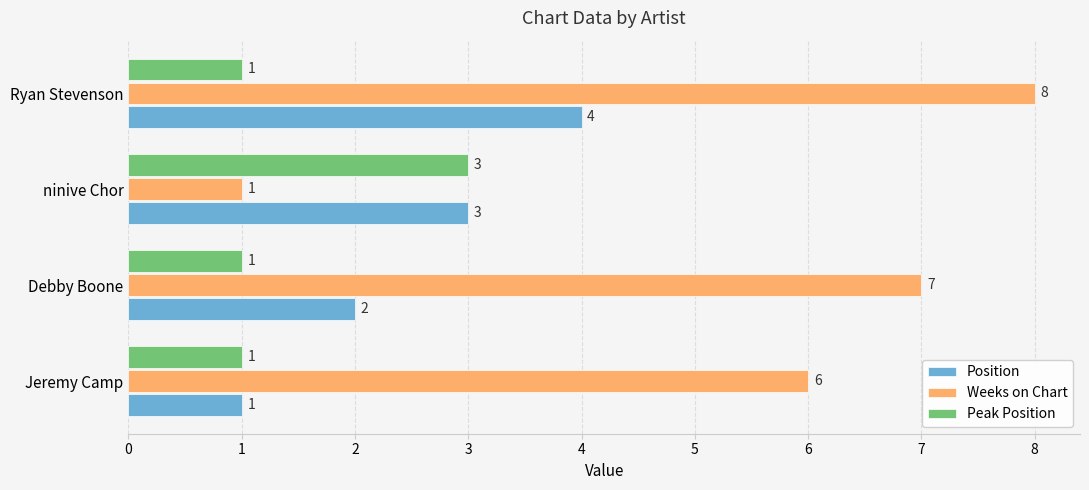

At which label is Position closest to 2?

Debby Boone